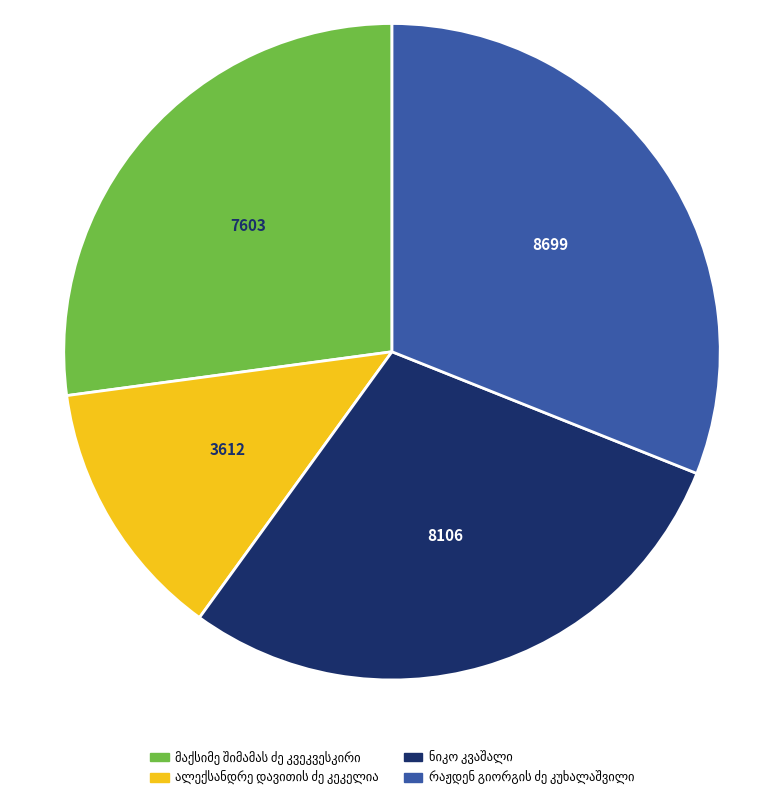

Does any single category account for the majority?

No